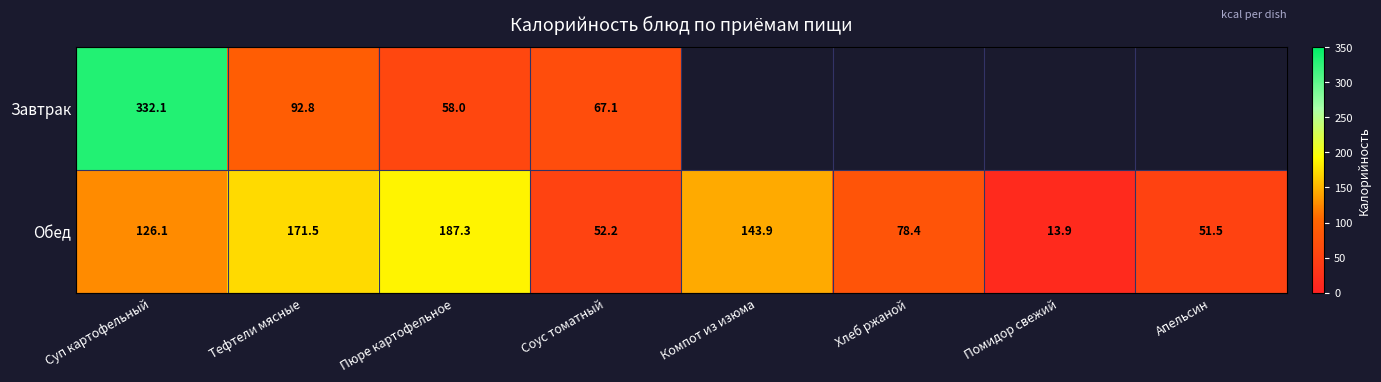

What is the spread (max minus min) of values at Суп картофельный?

206.0